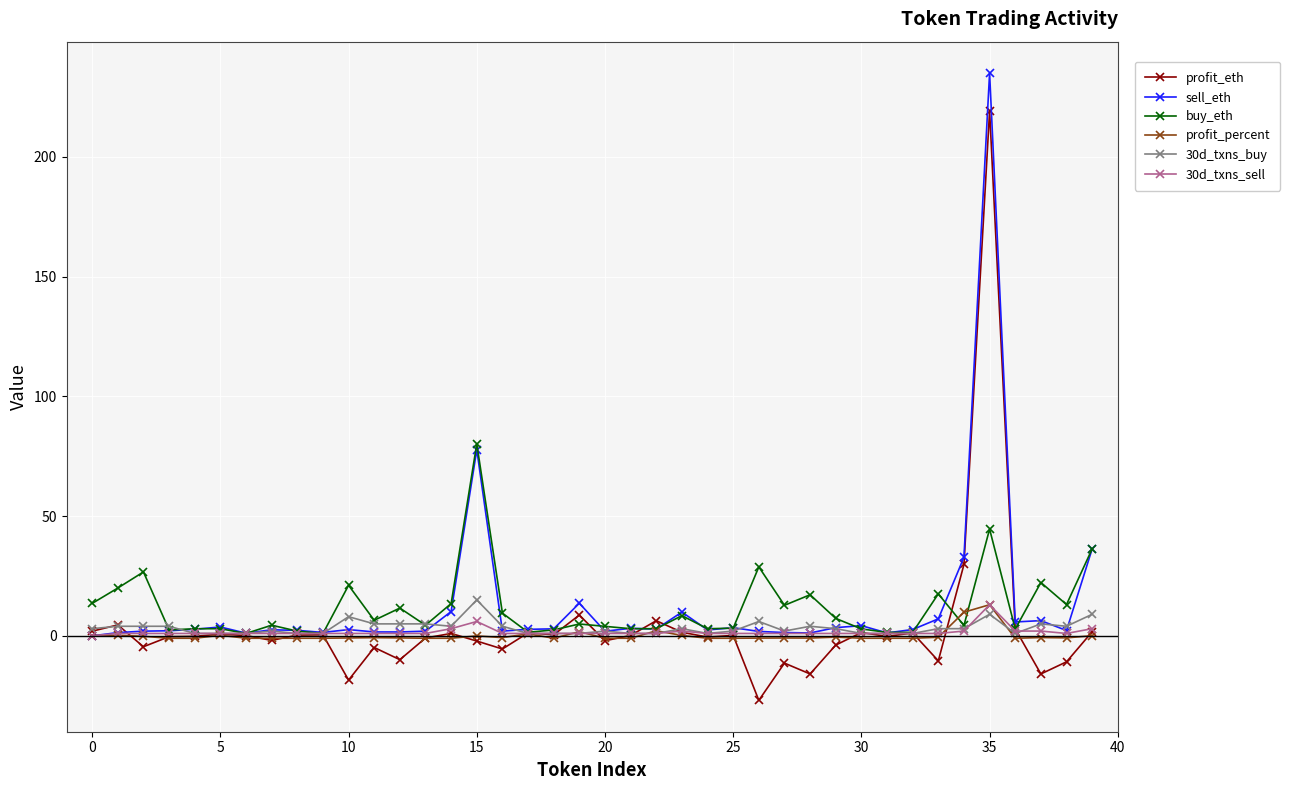

What is the highest value of the buy_eth series?

80.2